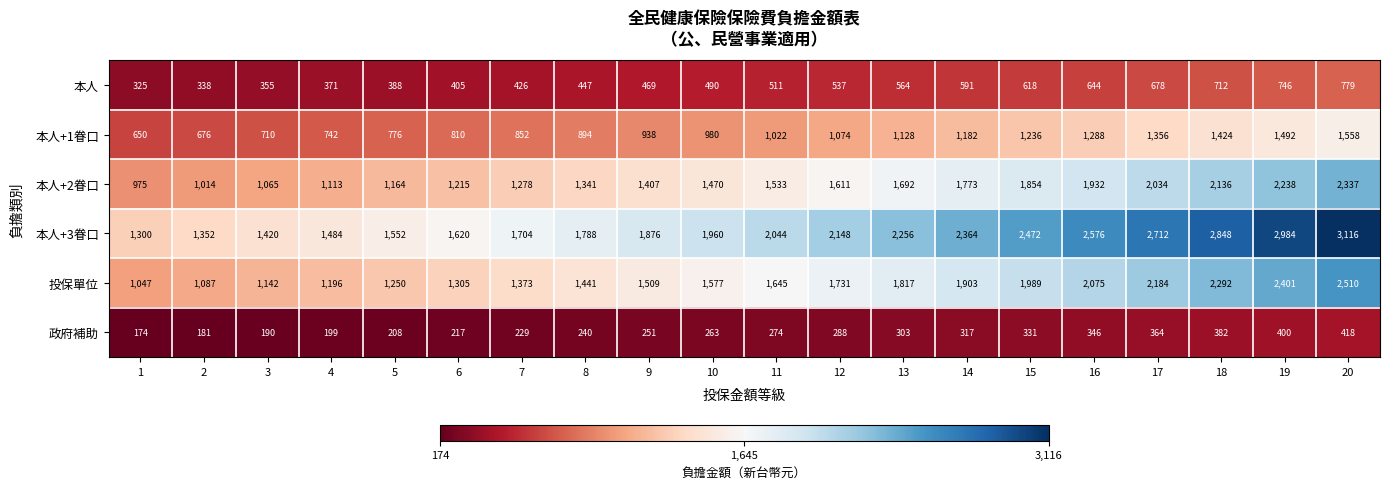

Which series has the widest spread of values?

本人+3眷口